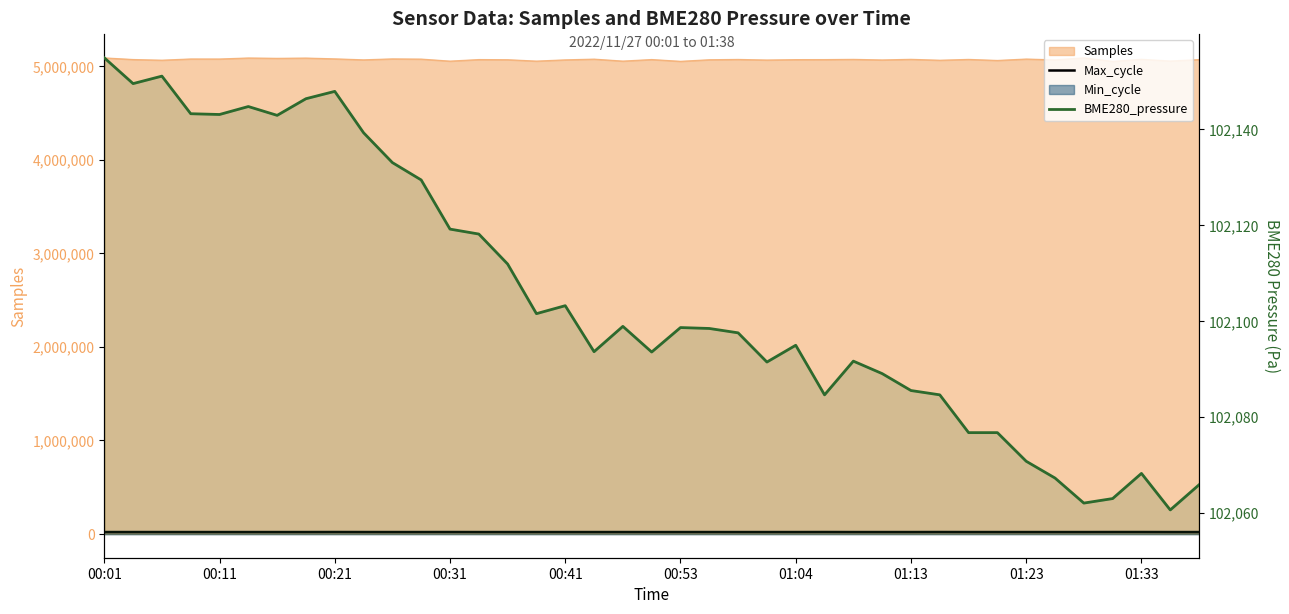

What is the maximum value for Max_cycle?

20501.0